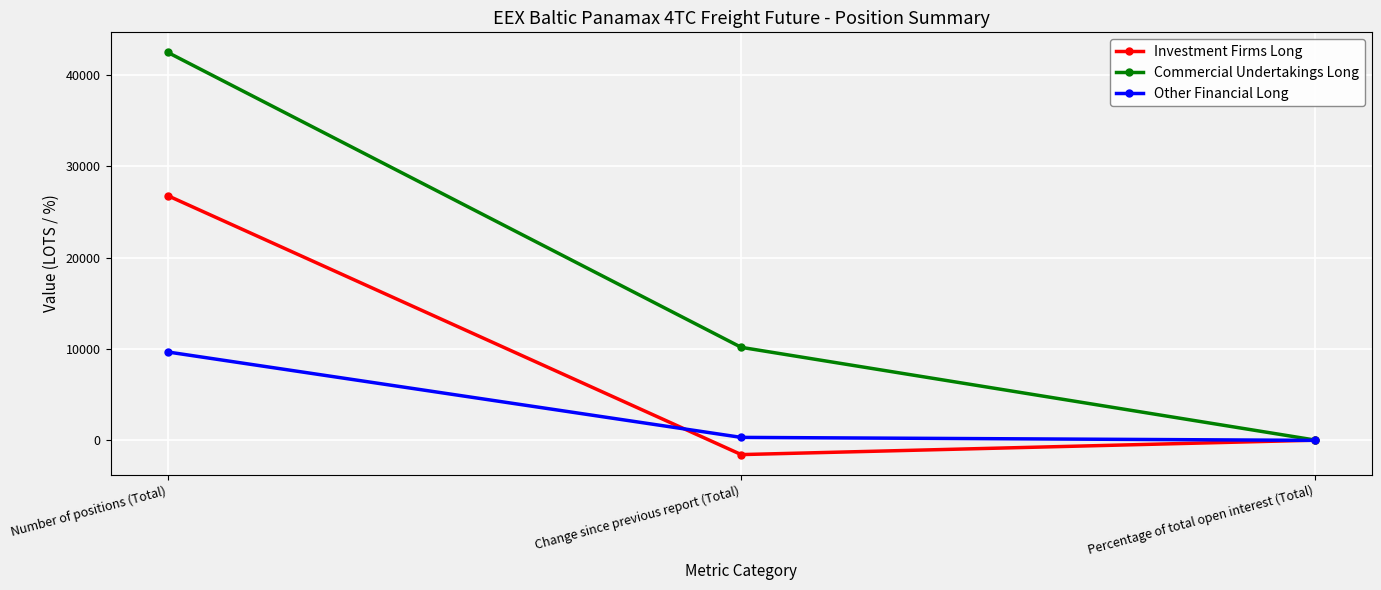

Read the Other Financial Long value at Change since previous report (Total).

337.9